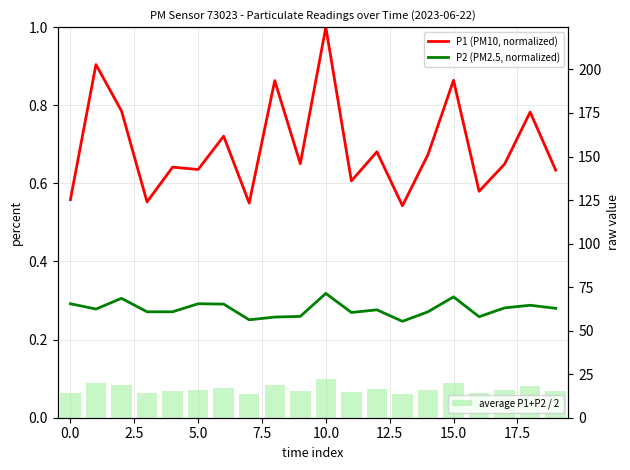

Between 18 and 11, which is larger?

18